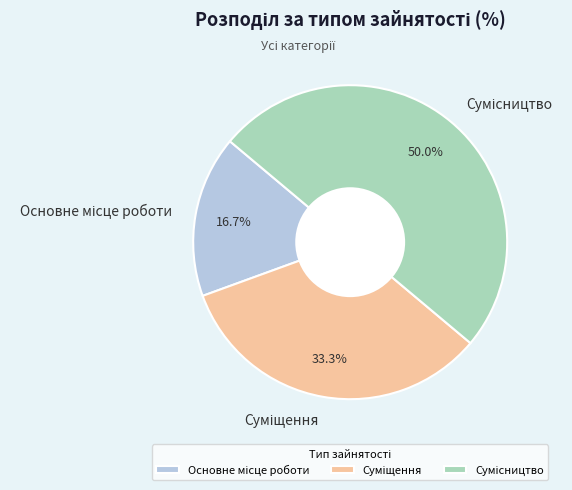

What is the largest slice in the pie chart?

Сумісництво